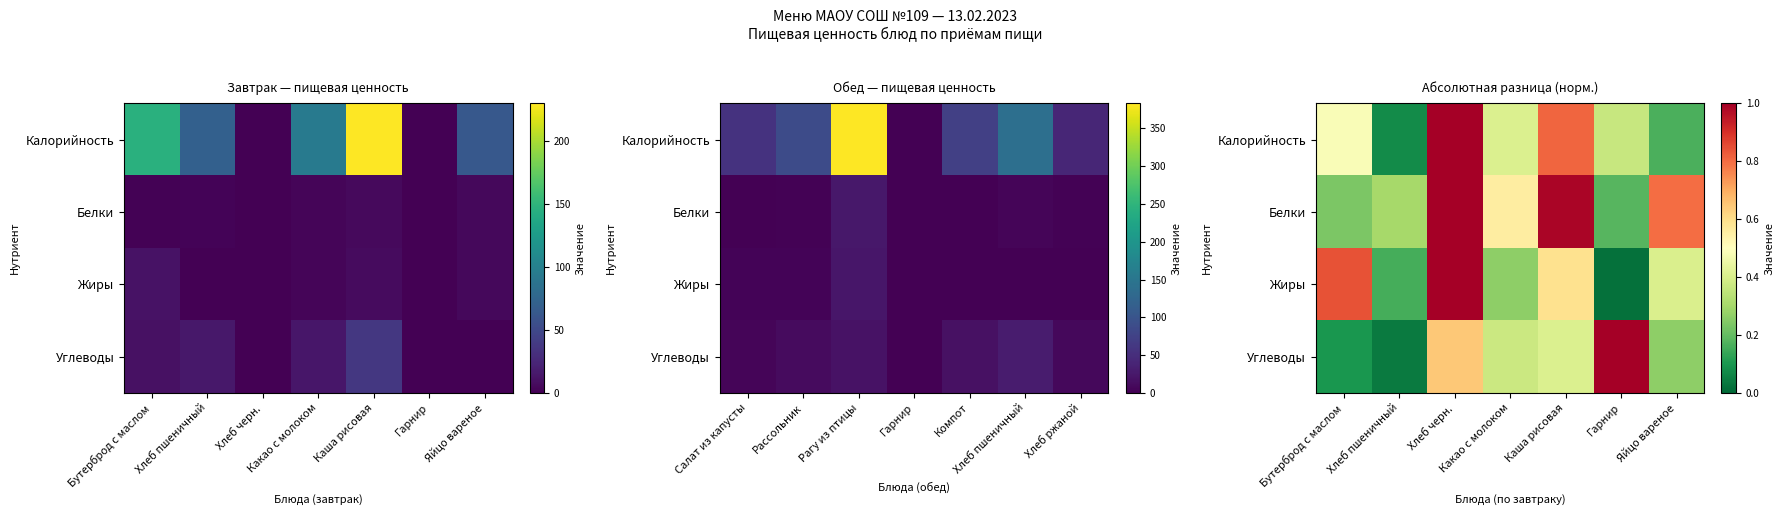

How many distinct data groups are displayed?

4